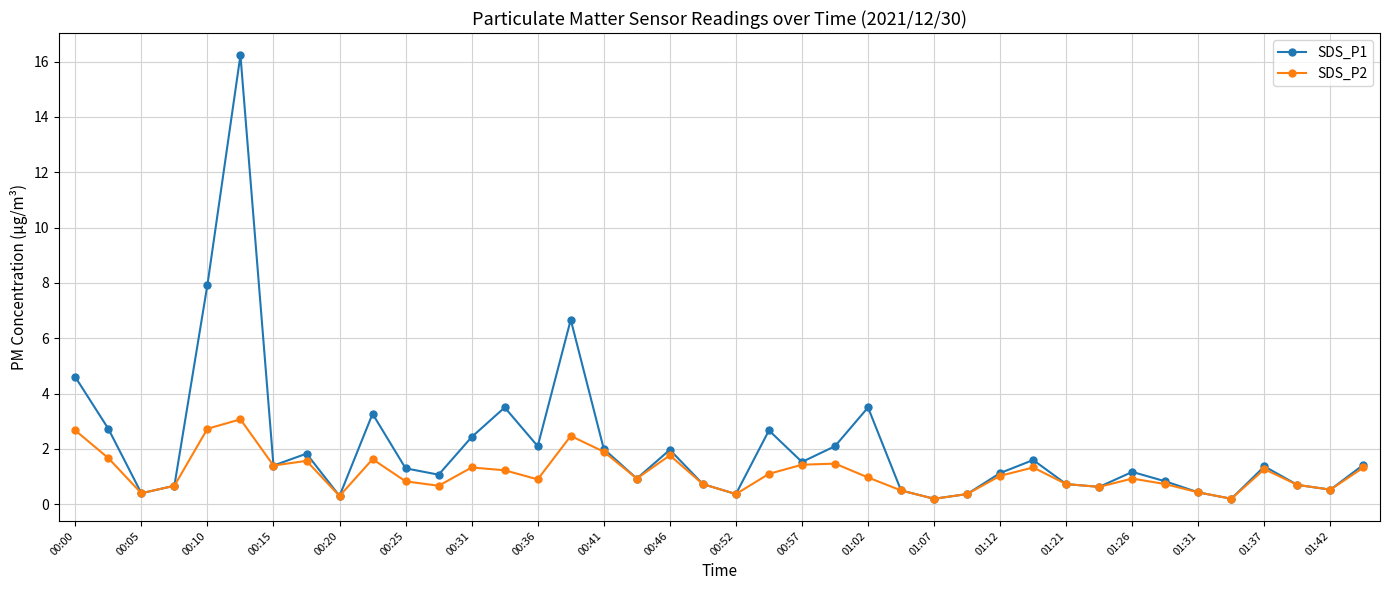

Which series has the largest total across all categories?

SDS_P1